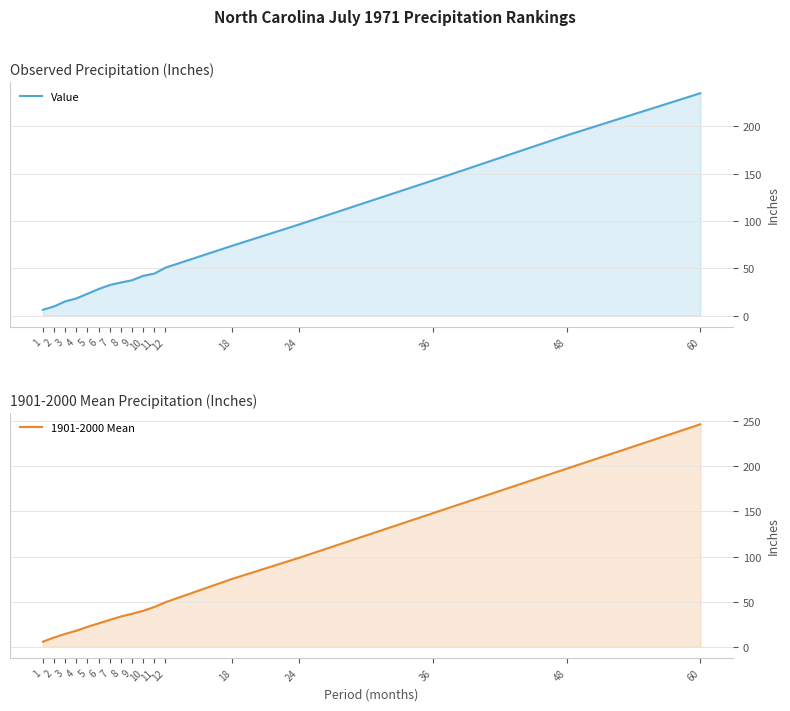

Which series has the largest total across all categories?

1901-2000 Mean